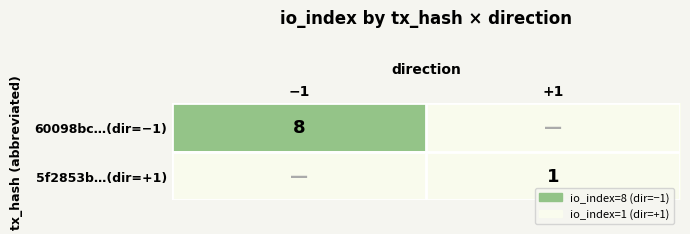

The value of 5f2853b…(dir=+1) at +1 is 0. True or false?

False